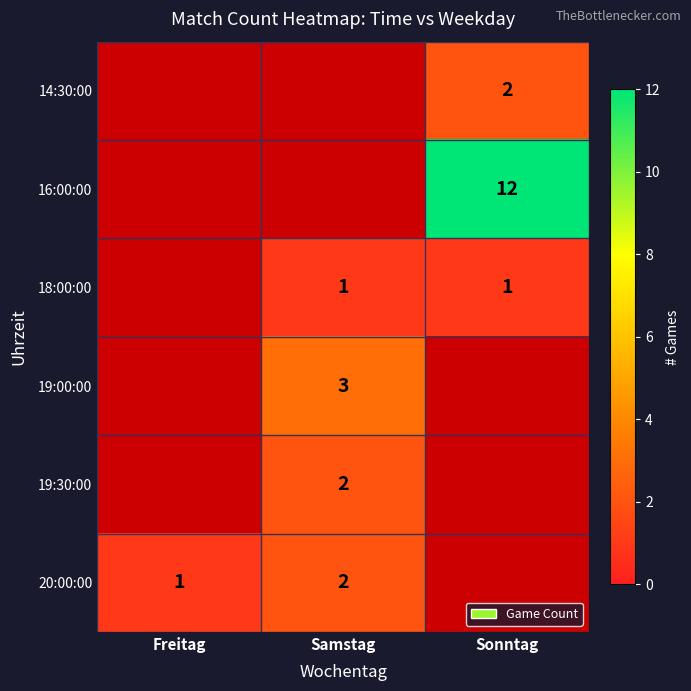

True or false: 14:30:00 has a value of 2 at Sonntag.

True